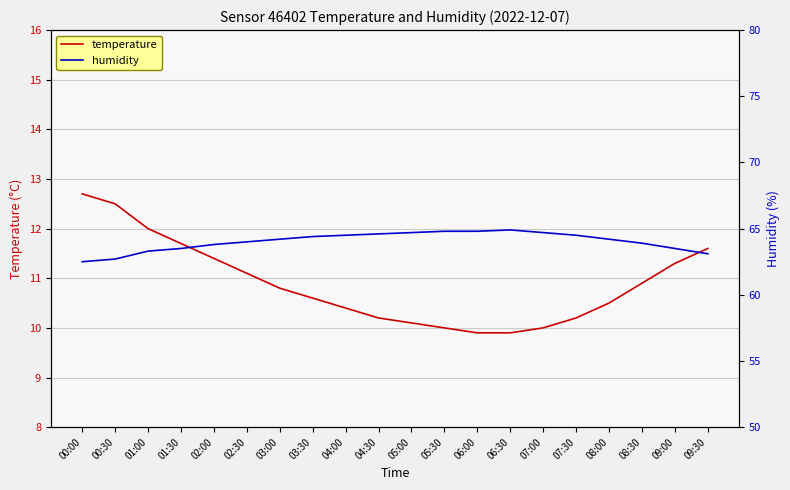

Which series changed the most between 08:00 and 09:30?

humidity